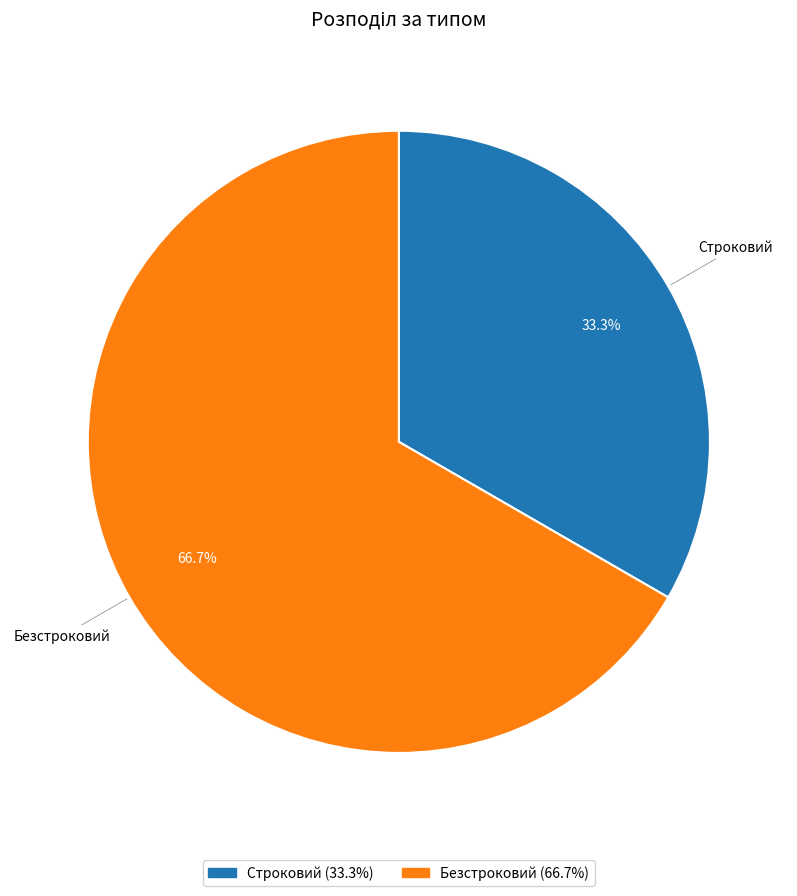

Is it true that Безстроковий is 73% of the pie?

False